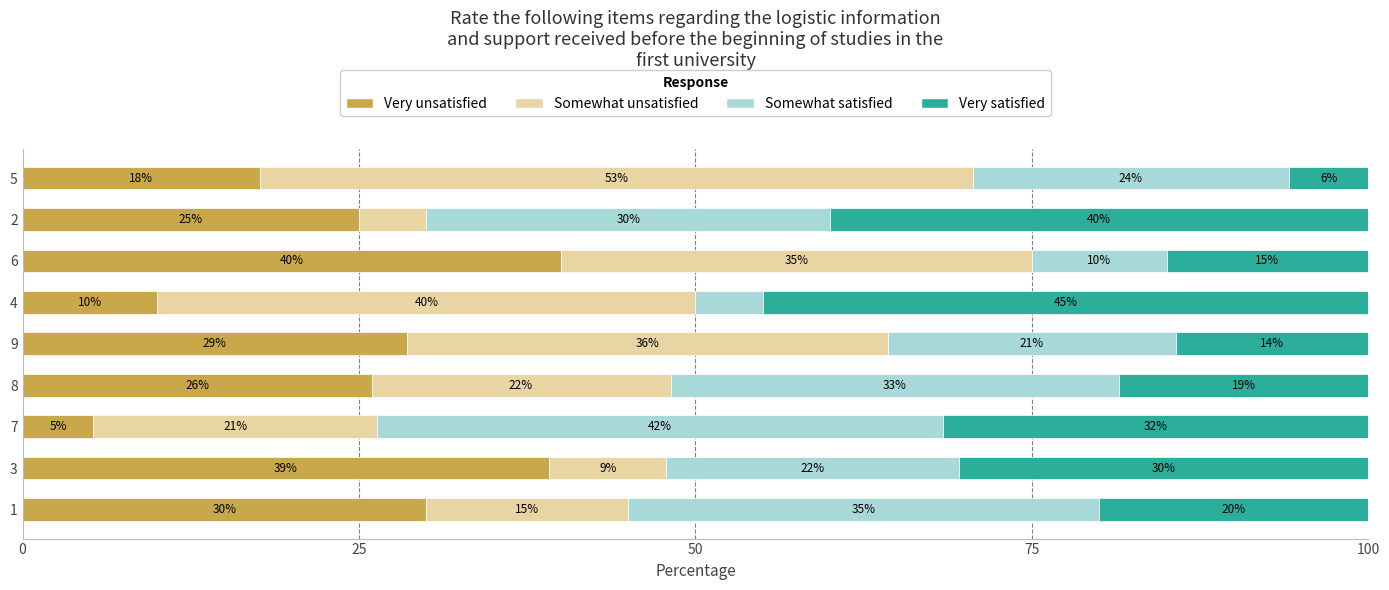

What is the total value across all series at 9?

100.0